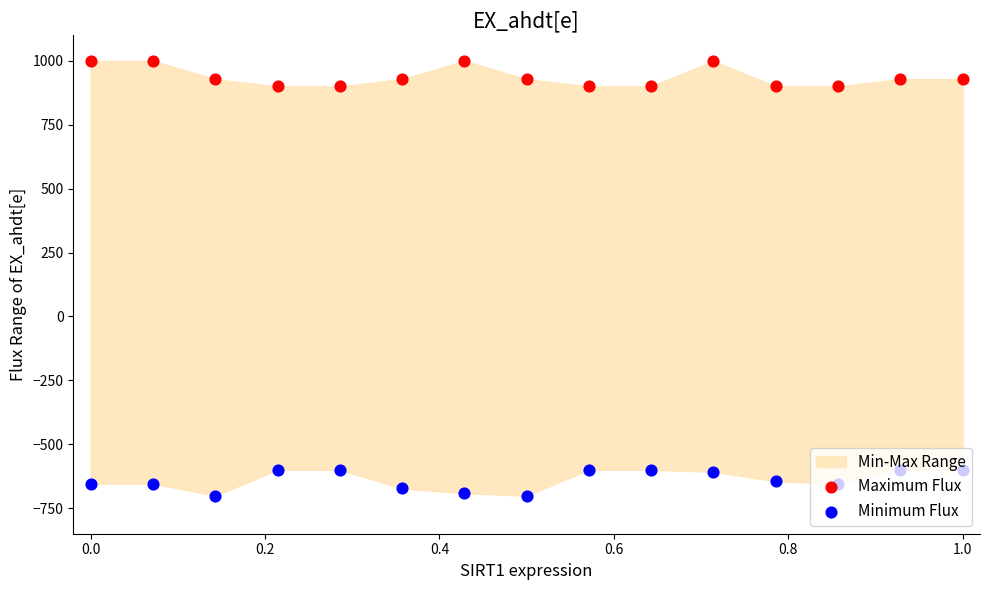

Is the value of Maximum Flux at −0.2 greater than the value of Minimum Flux at 1.2?

Yes